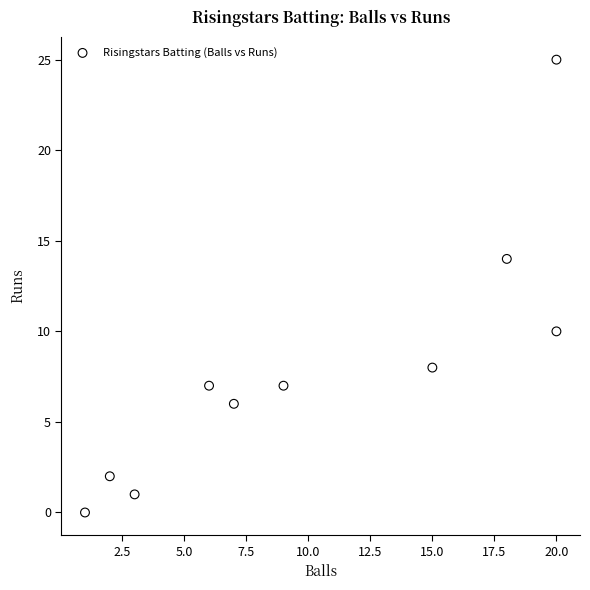

What is the range of Y values (max minus min)?

25